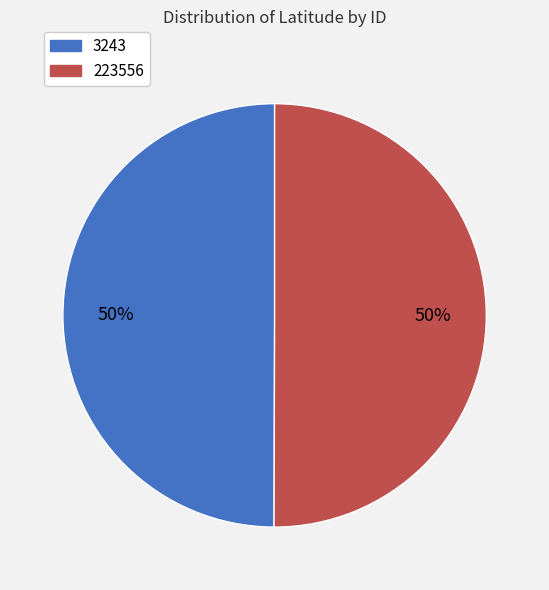

Combined, do 3243 and 223556 account for over 50%?

Yes